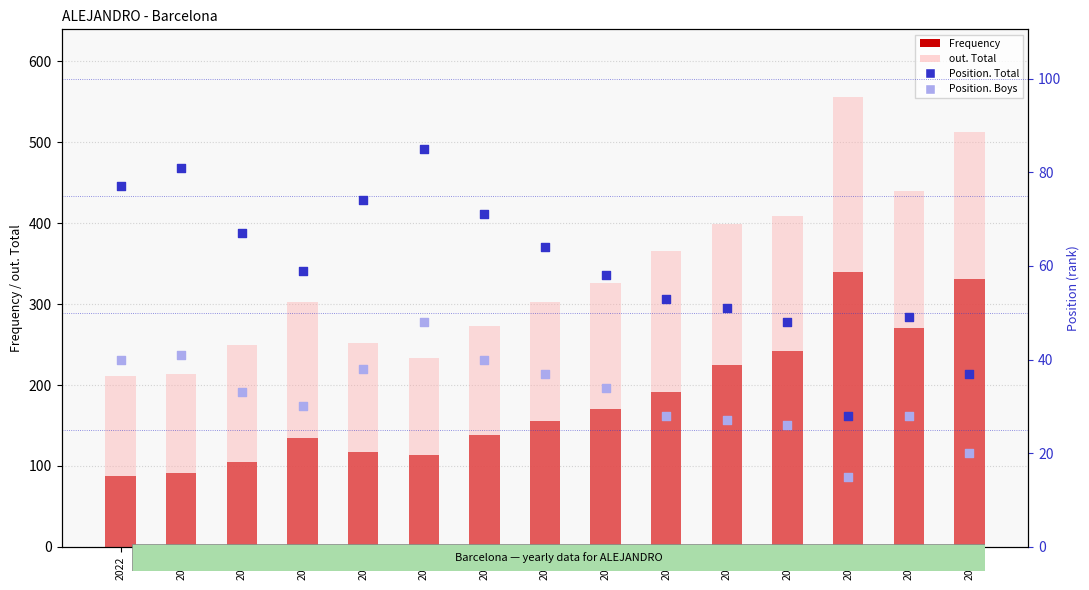

Is the value of Frequency at 2012 greater than the value of Position. Total at 2022?

Yes